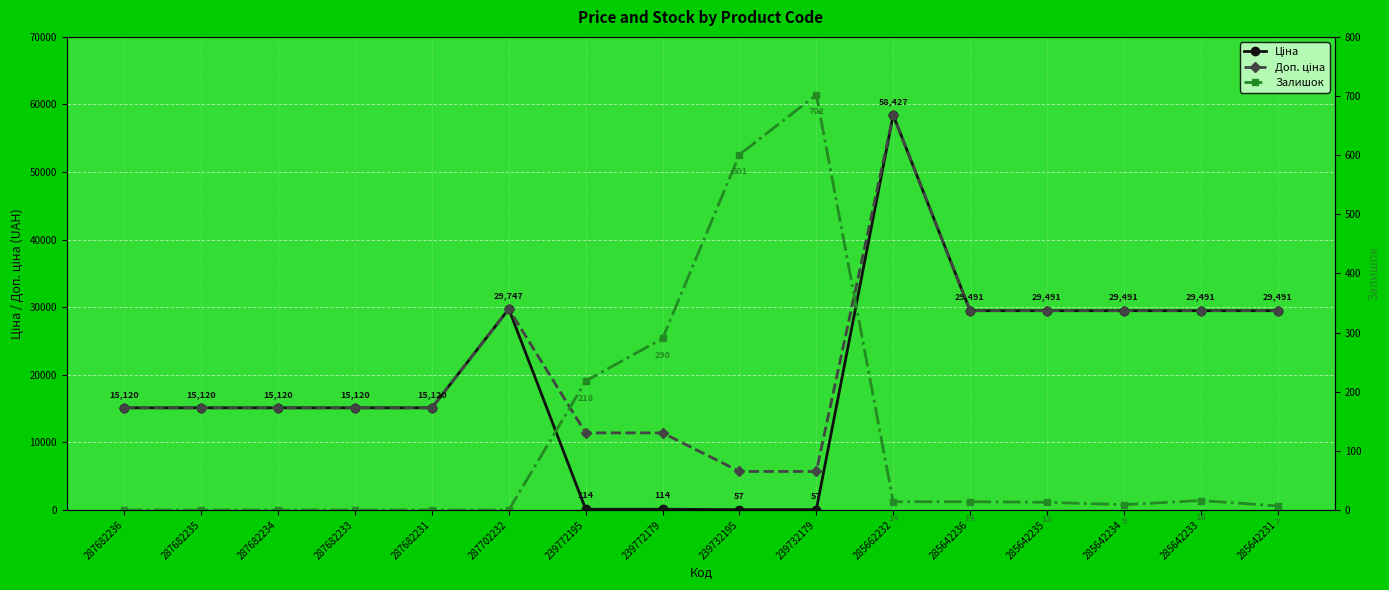

At which category does the chart reach its minimum across all series?

287682236